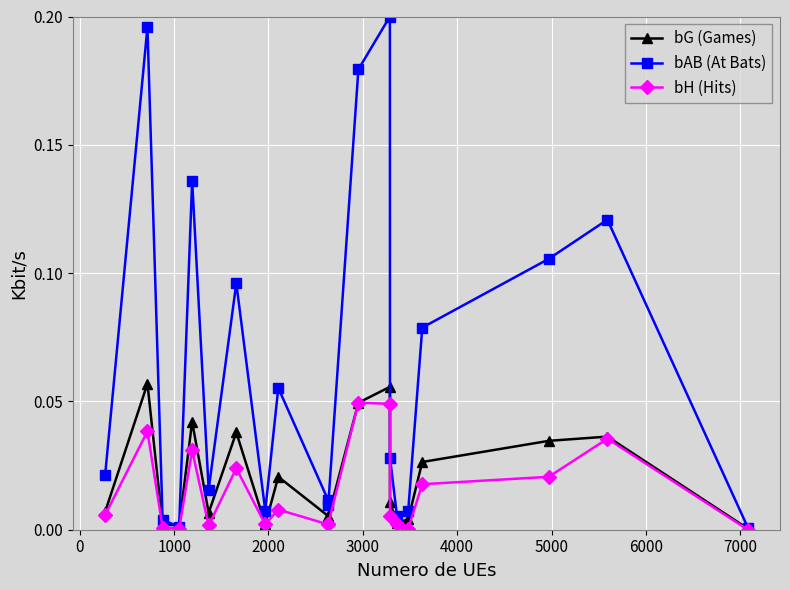

True or false: bAB (At Bats) has more than 0 interior local peaks.

True